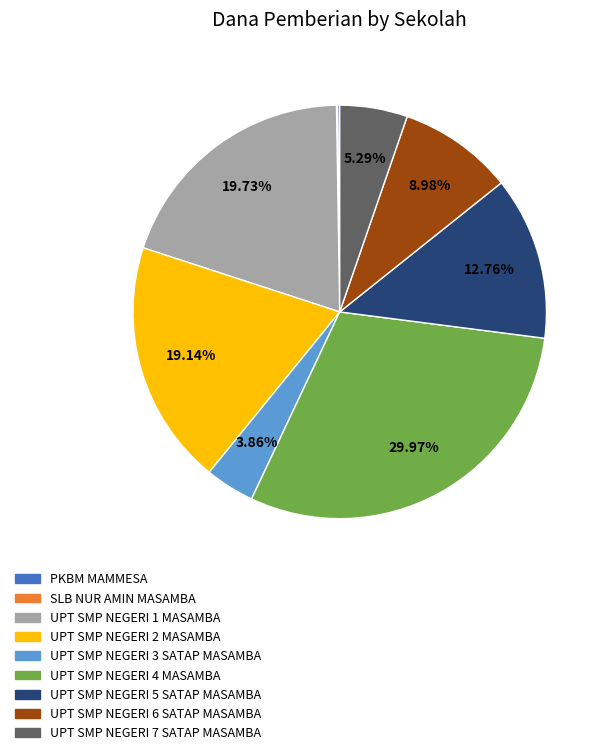

Which has a higher value, UPT SMP NEGERI 5 SATAP MASAMBA or UPT SMP NEGERI 4 MASAMBA?

UPT SMP NEGERI 4 MASAMBA